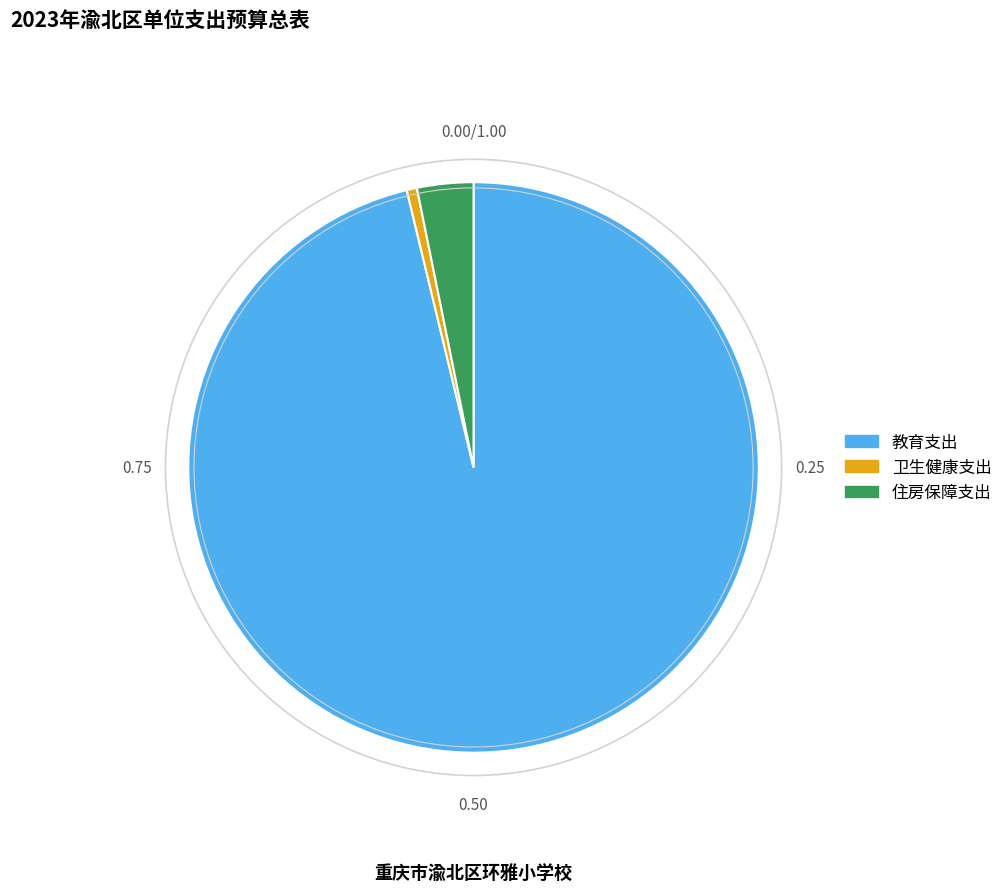

Count the number of slices in the pie.

3